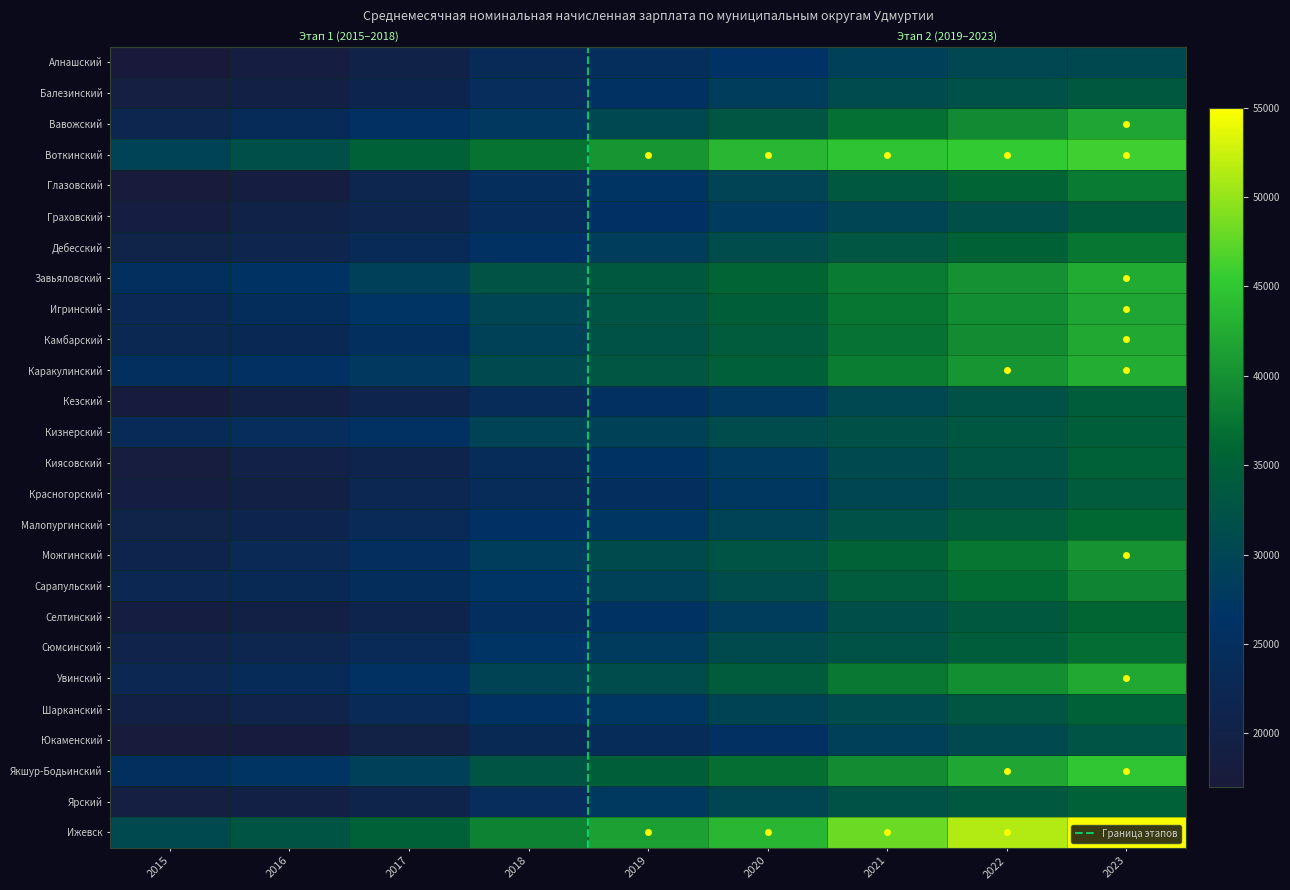

List the series in order of their peak value, highest first.

Ижевск, Воткинский, Якшур-Бодьинский, Каракулинский, Завьяловский, Увинский, Камбарский, Вавожский, Игринский, Можгинский, Сарапульский, Глазовский, Дебесский, Сюмсинский, Малопургинский, Селтинский, Ярский, Киясовский, Шарканский, Кизнерский, Кезский, Красногорский, Граховский, Балезинский, Юкаменский, Алнашский